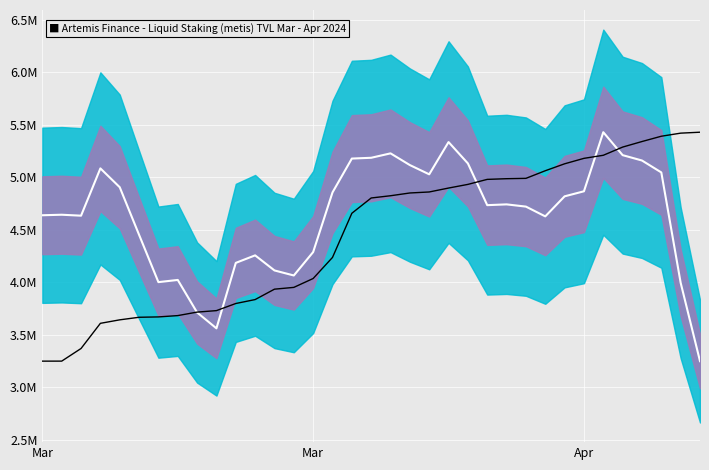

At which category does TVL (metis) reach its first local peak?

Mar